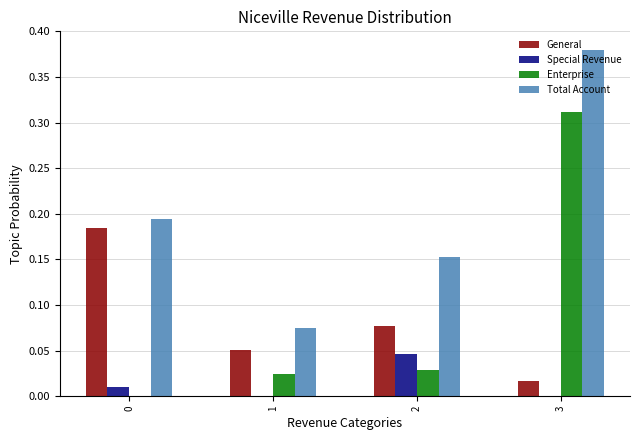

What is the sum of all Total Account values?

0.8